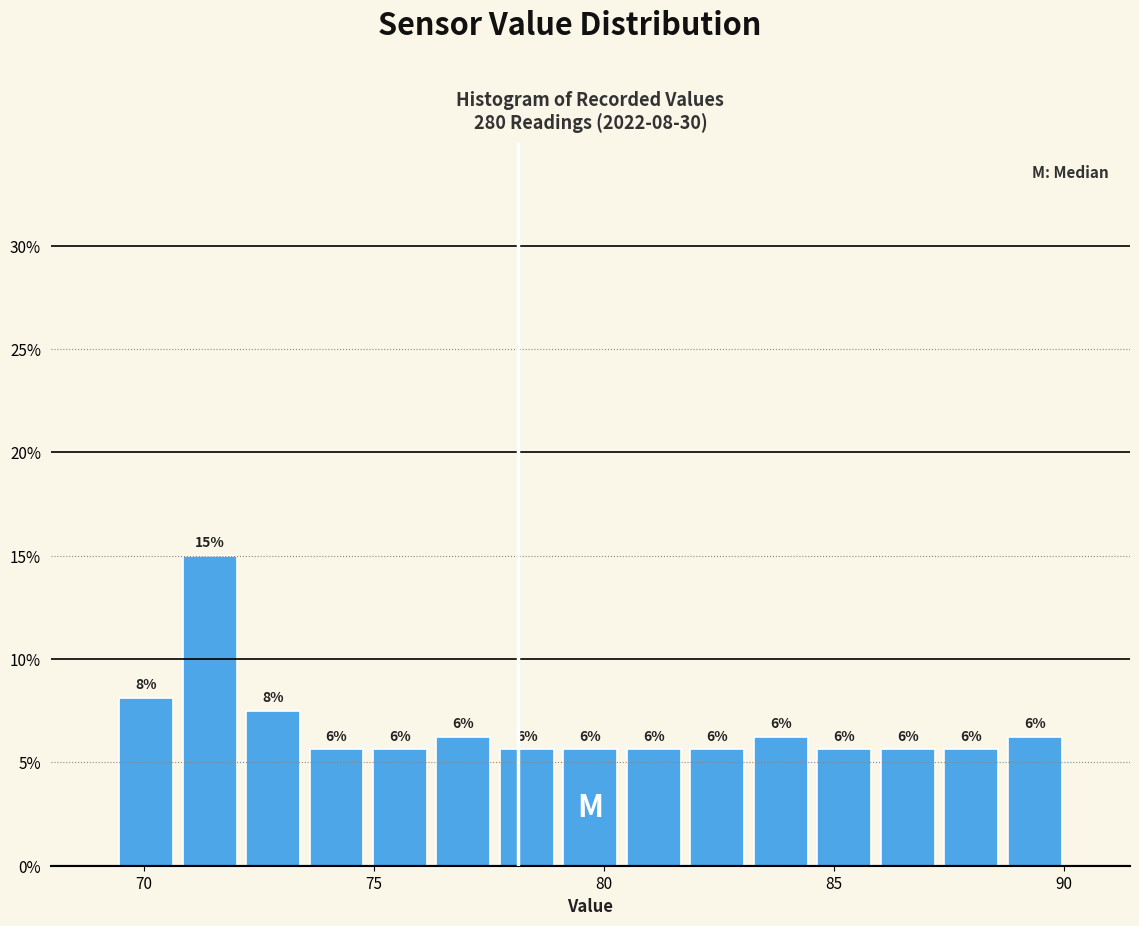

Read against the x-axis, roughly where is the centre of the tallest bar?

71.5